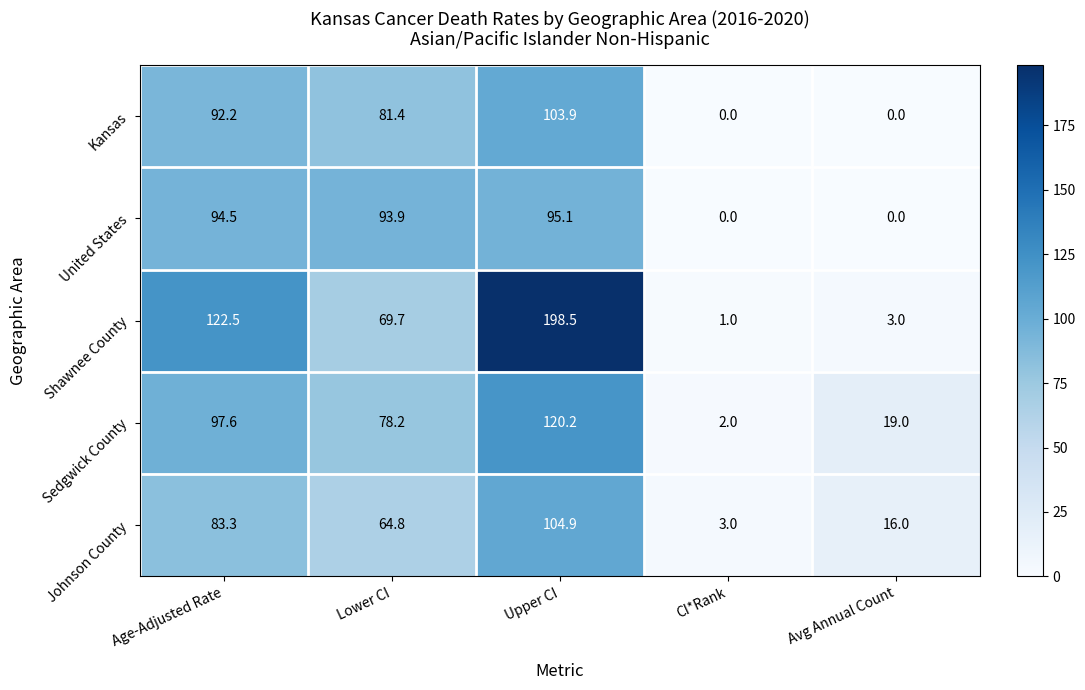

What is the total value across all series at Avg Annual Count?

38.0